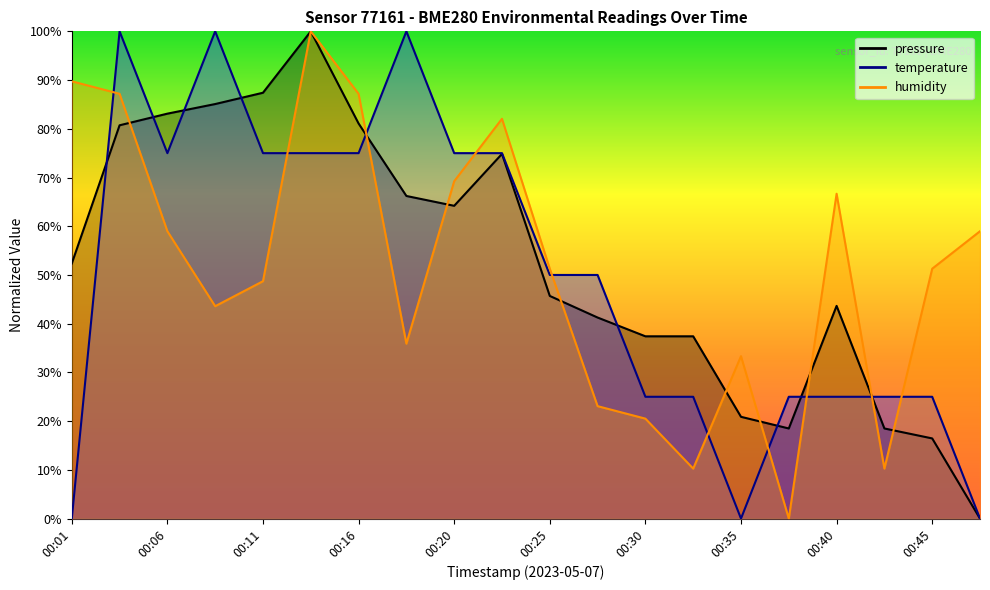

At how many categories does at least one series exceed 7?

20